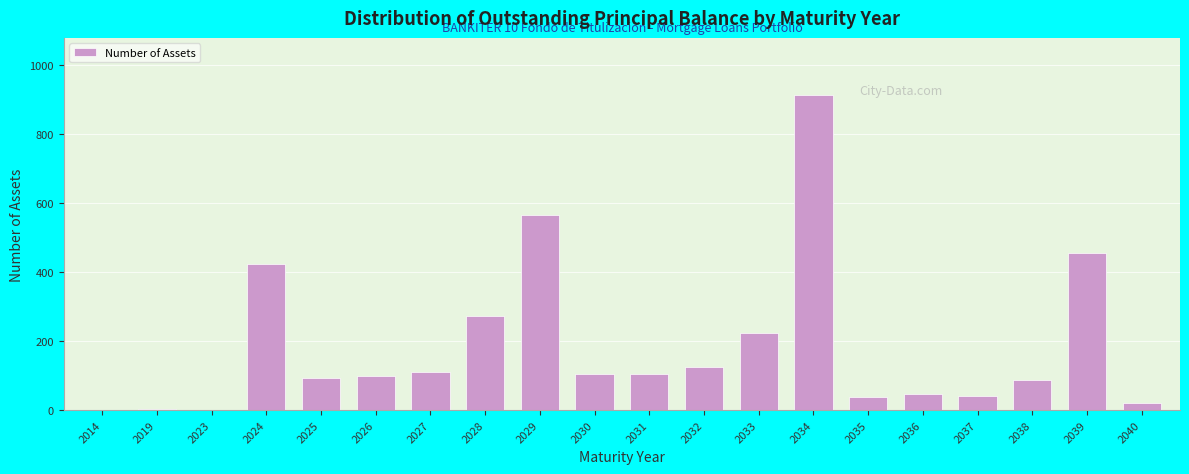

What is the sum of all values?

3724